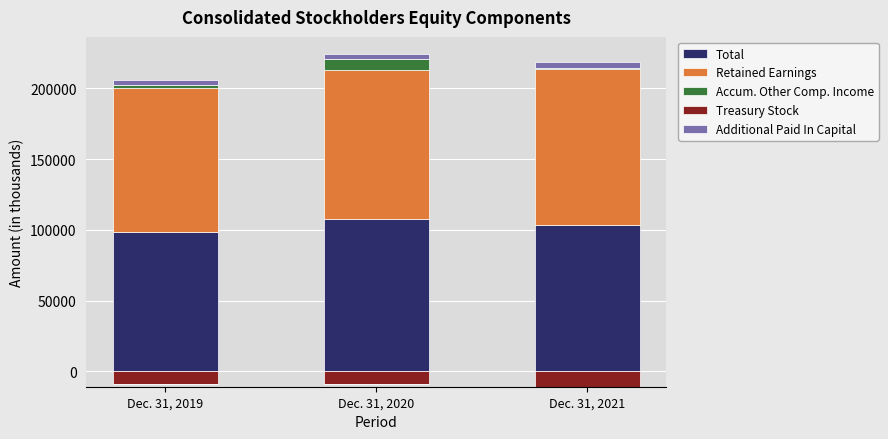

At which label is Total closest to 103009?

Dec. 31, 2021